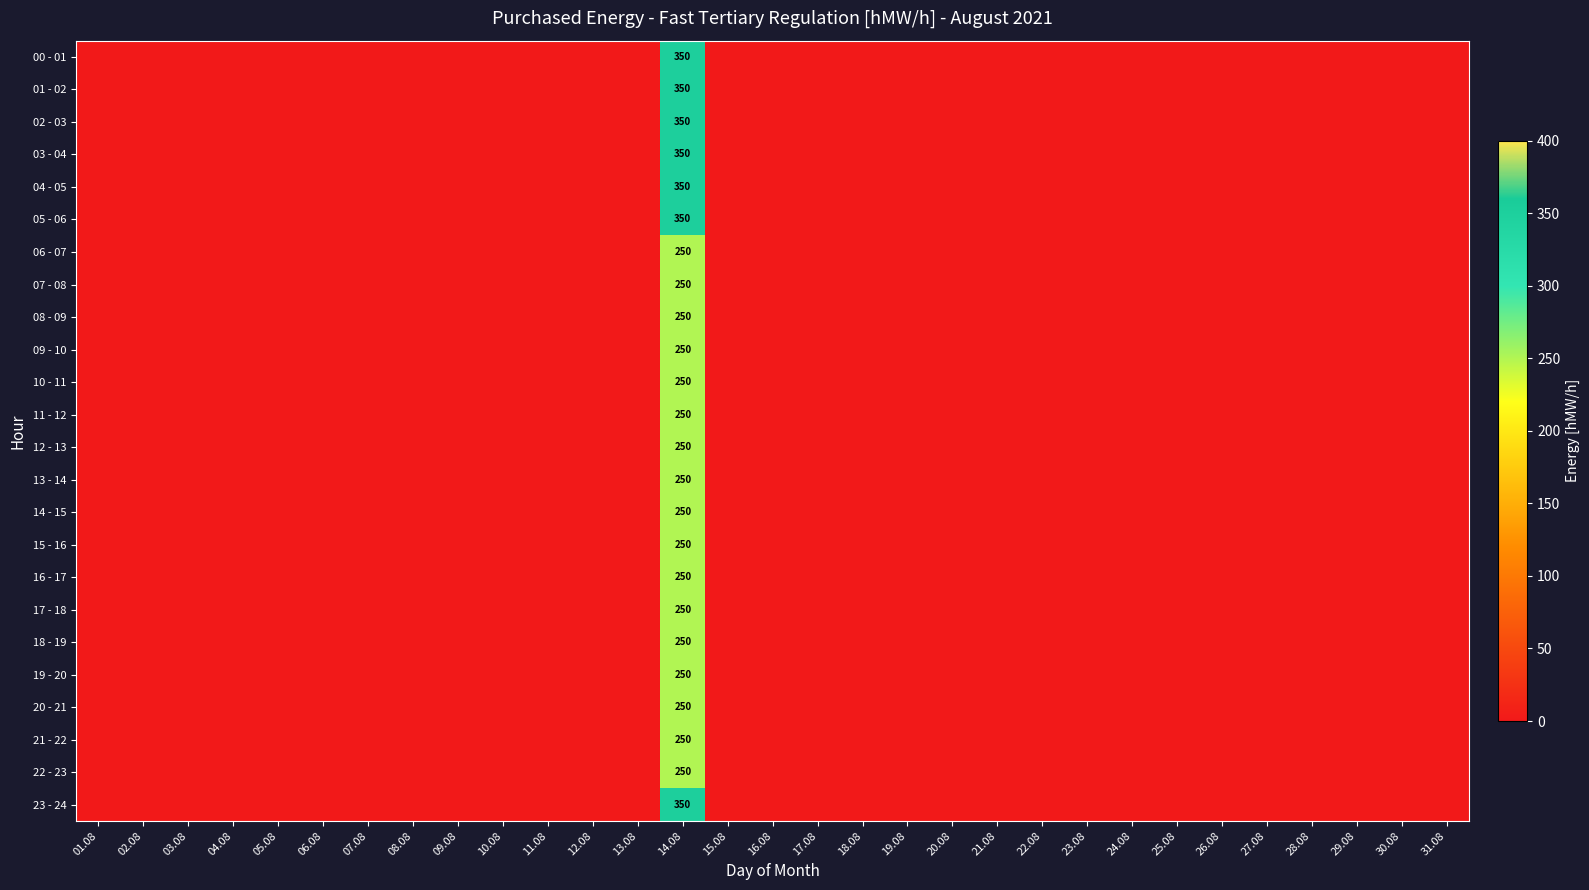

True or false: 11 - 12 has a value of 250 at 14.08.

True